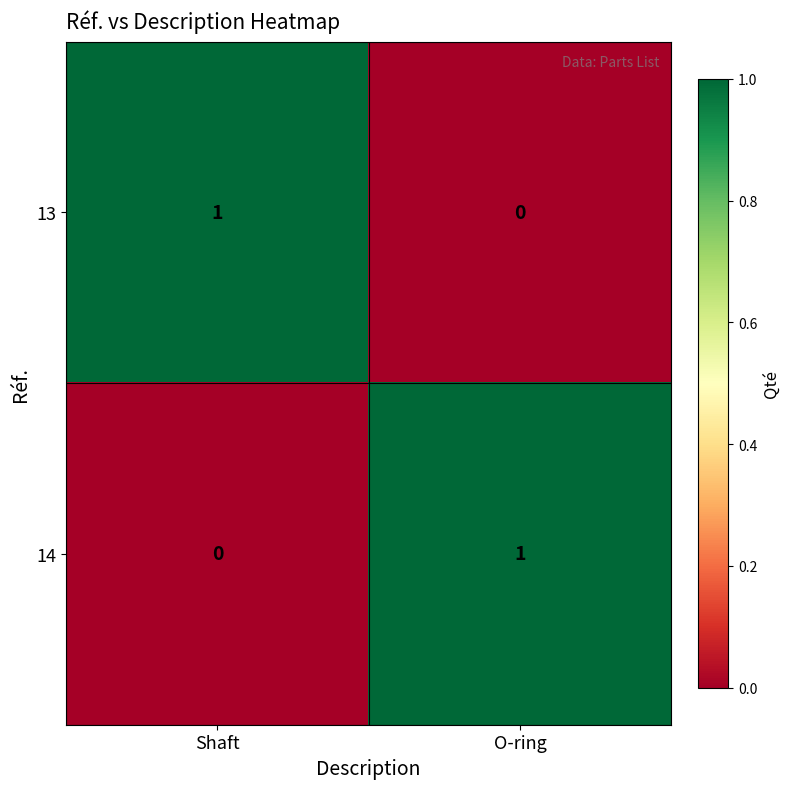

The 14 series shows 1 at O-ring. True or false?

True